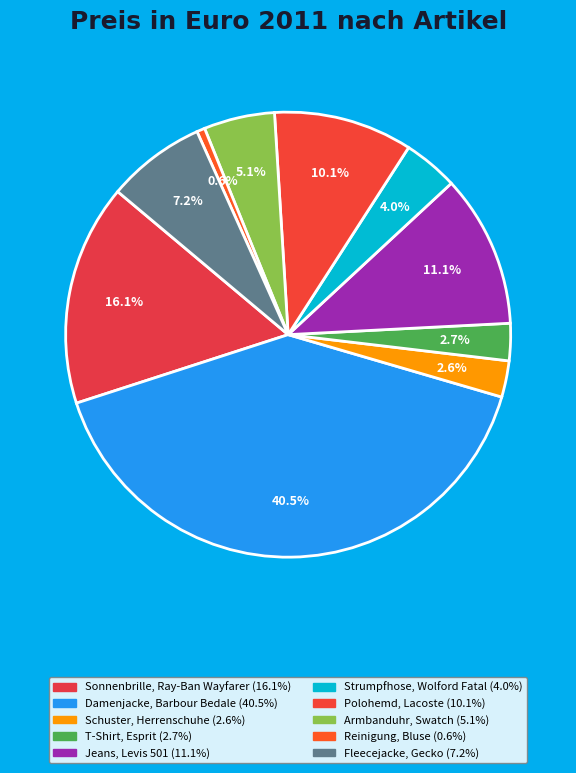

Count the number of slices in the pie.

10